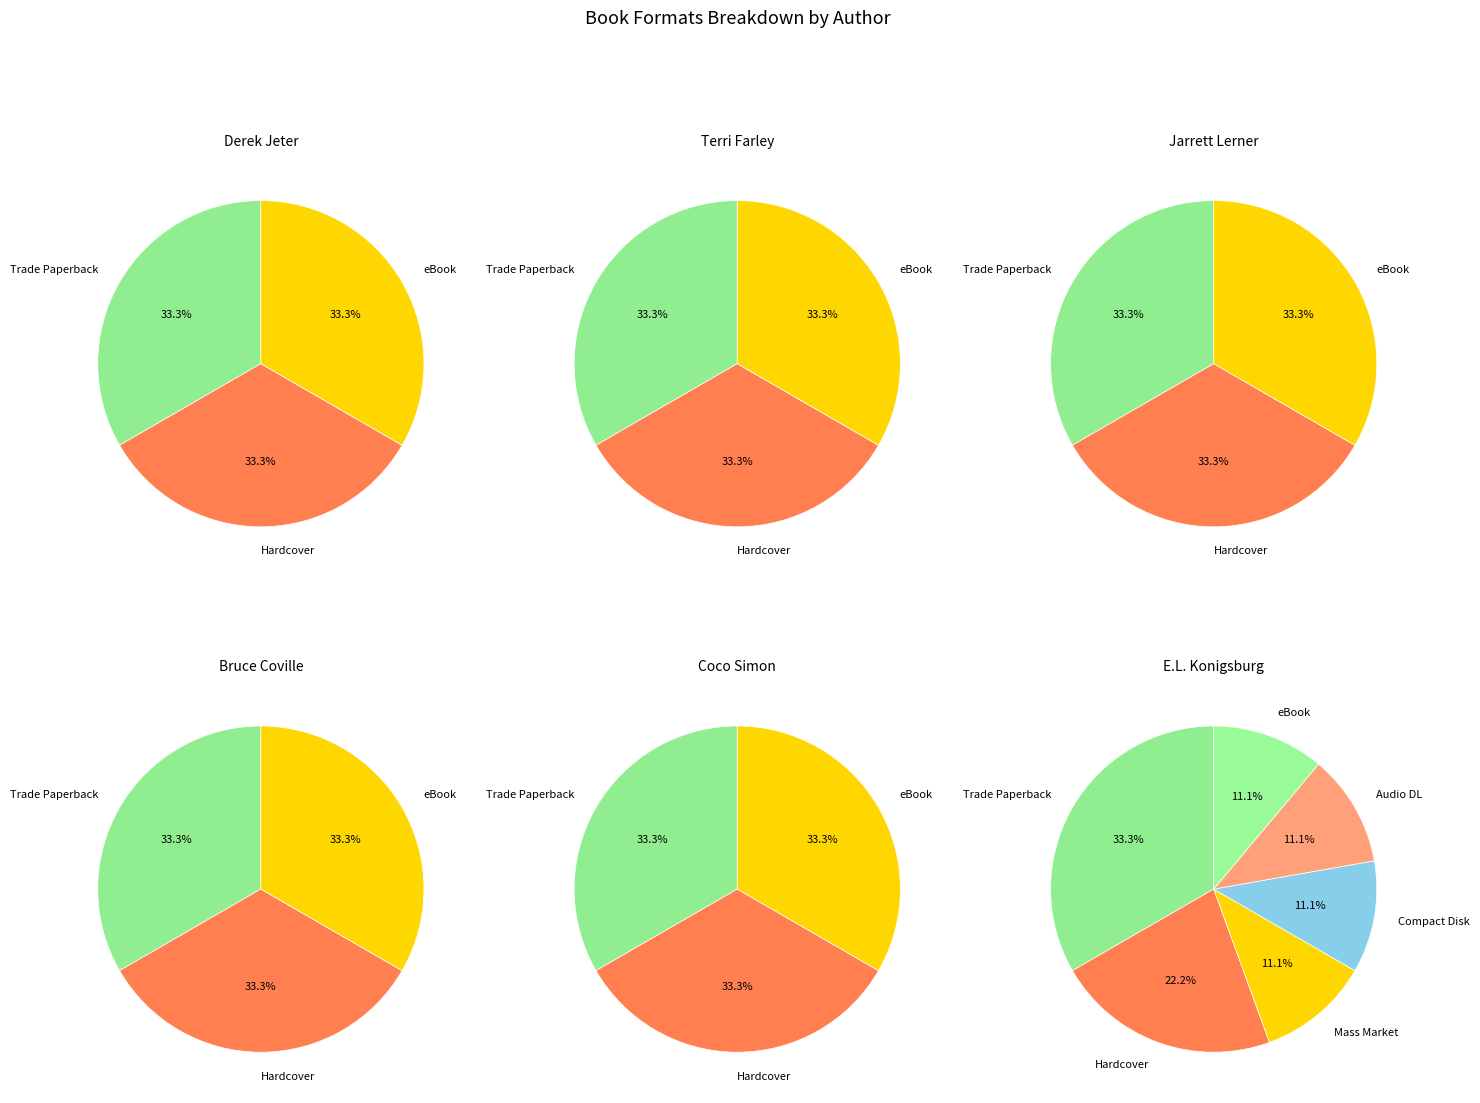

Does any single category account for the majority?

No